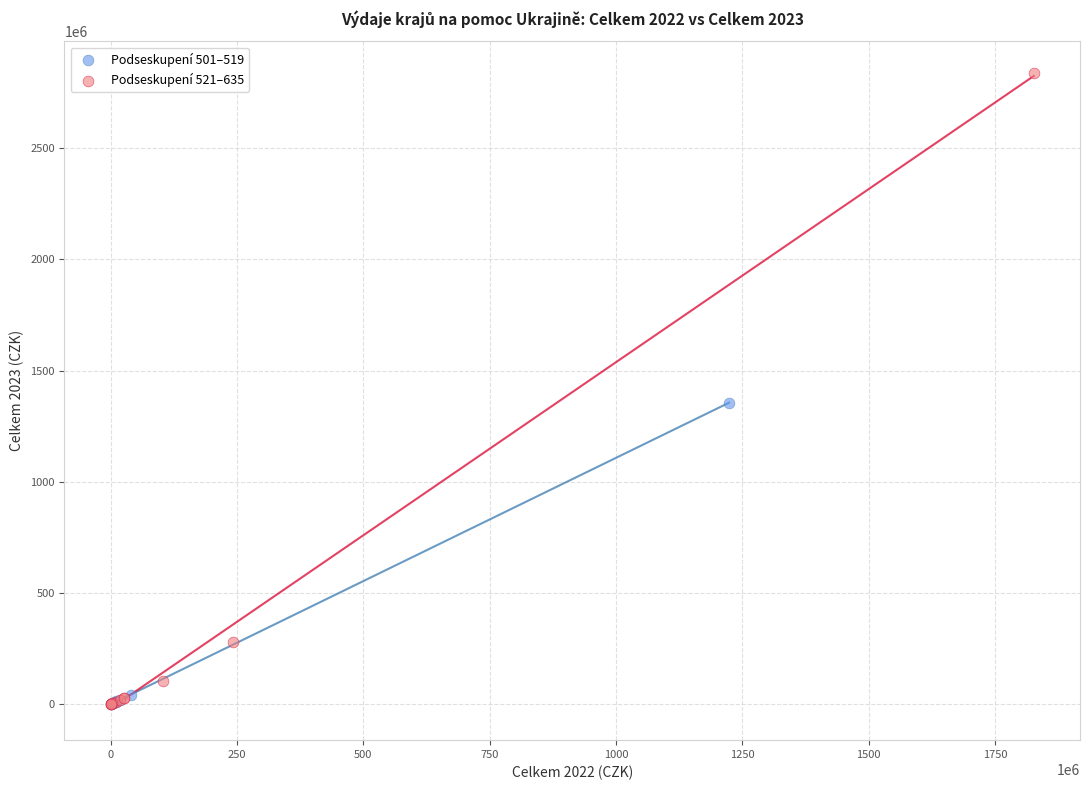

What are all the series names shown in the legend?

Podseskupení 501–519, Podseskupení 521–635